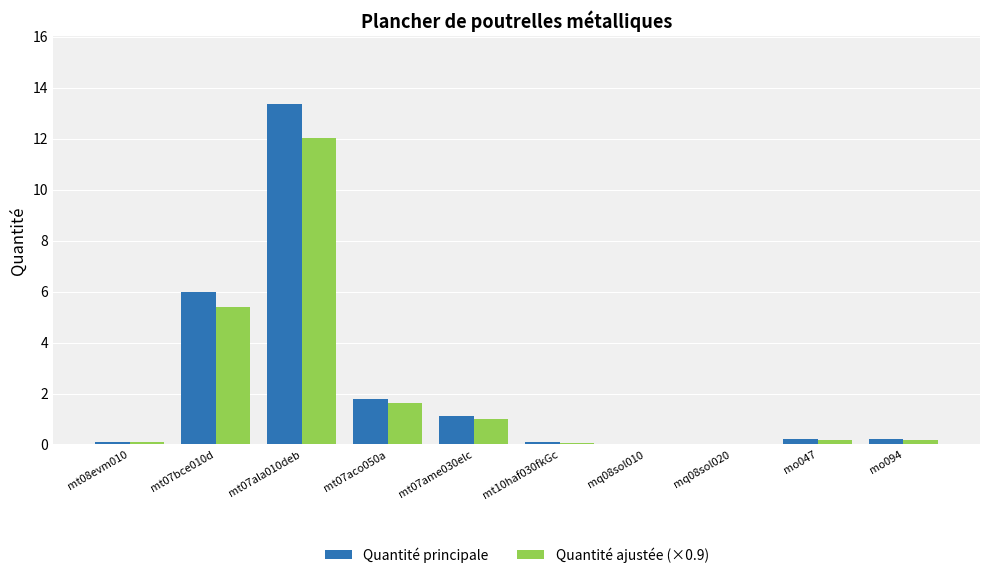

What is the greatest value displayed?

13.4